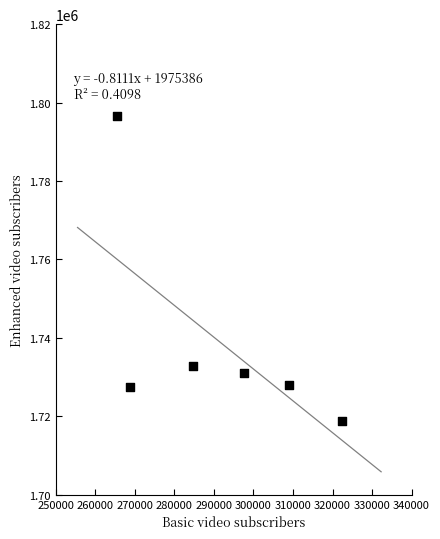

What Y value in the scatter plot is closest to 1757650?

1732900